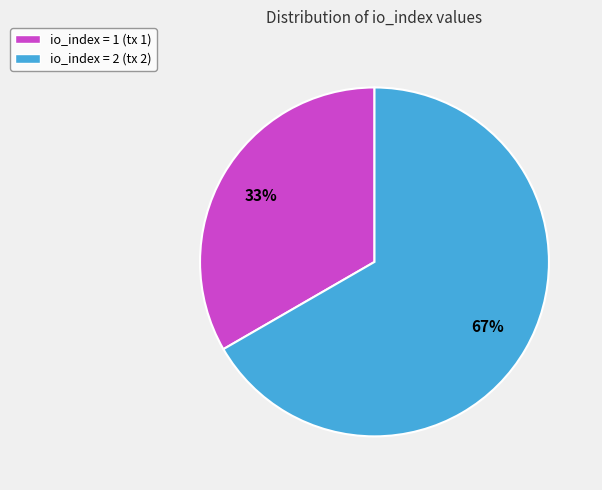

How many slices are in this pie chart?

2